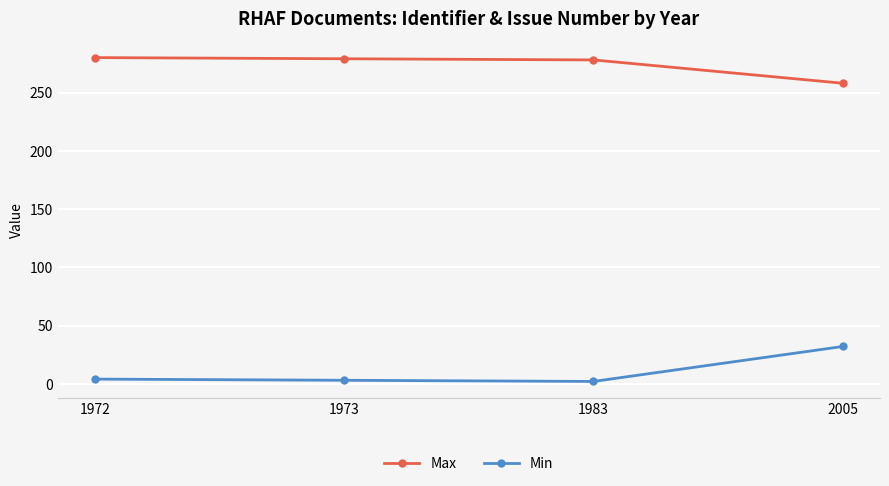

True or false: Max has more than 2 points higher than both neighbors.

False